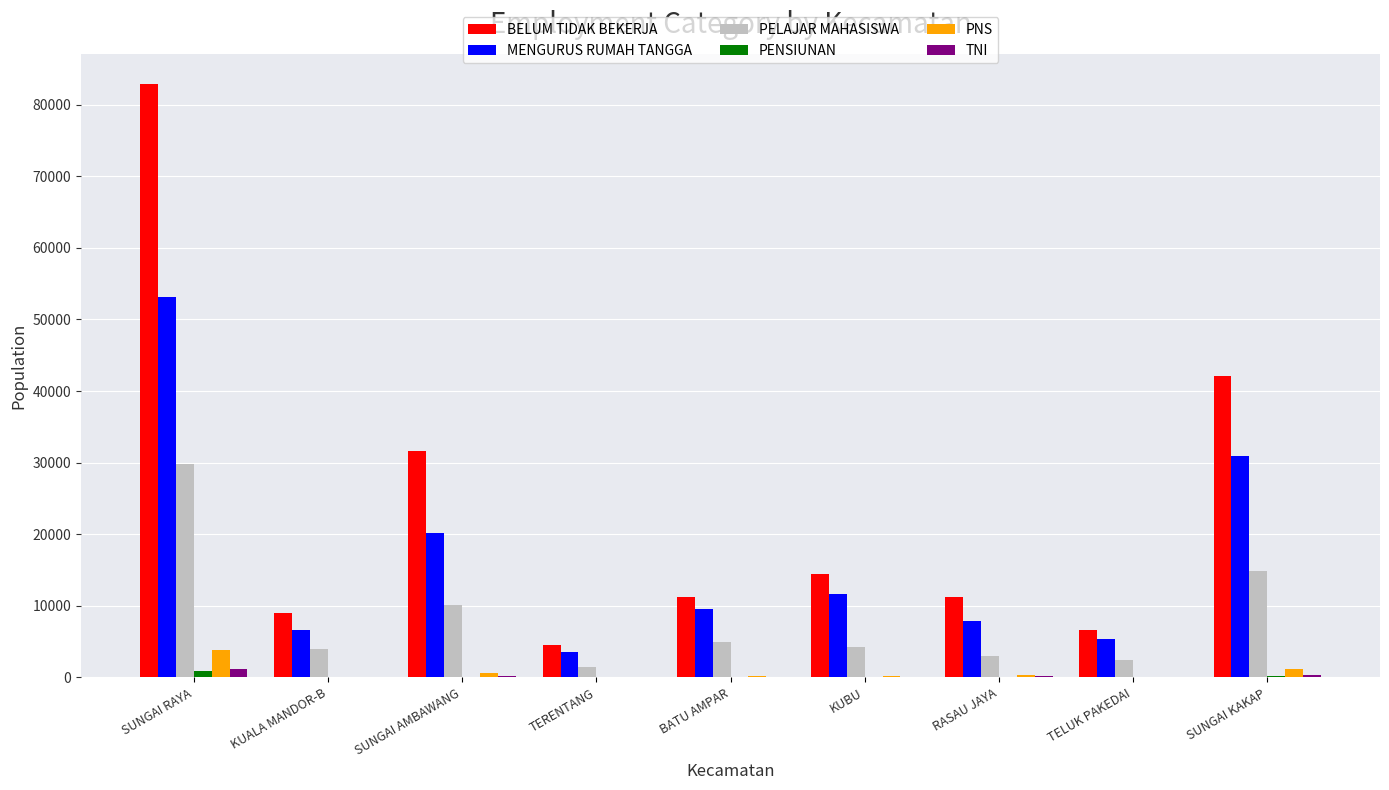

How many distinct data groups are displayed?

6